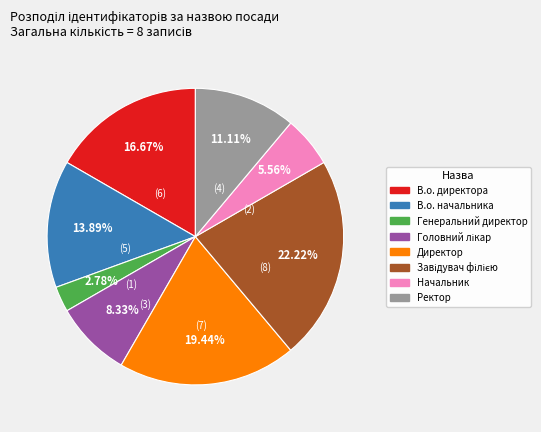

How many slices are in this pie chart?

8